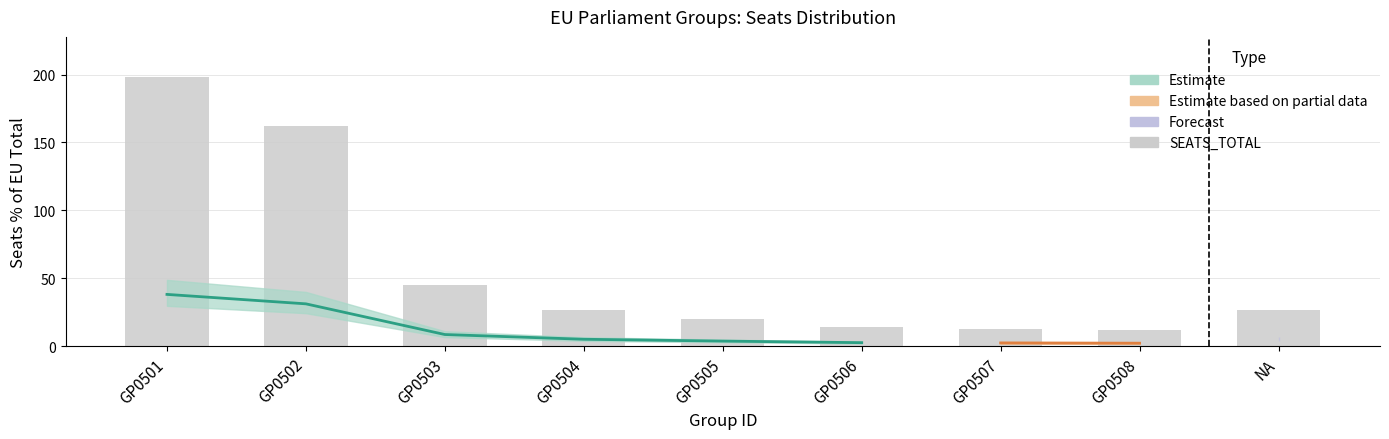

Are the bars horizontal?

No